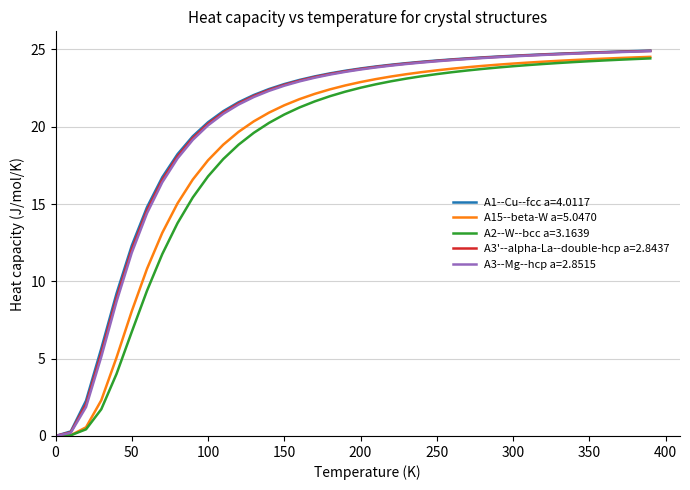

What is the maximum value for A1--Cu--fcc a=4.0117?

24.9